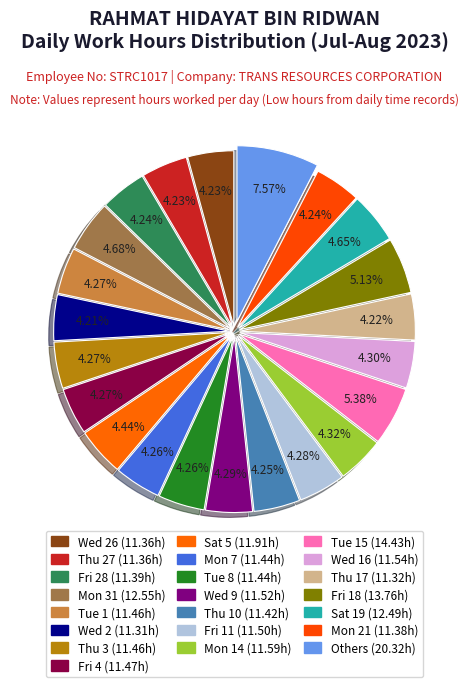

How many segments does this pie chart have?

22